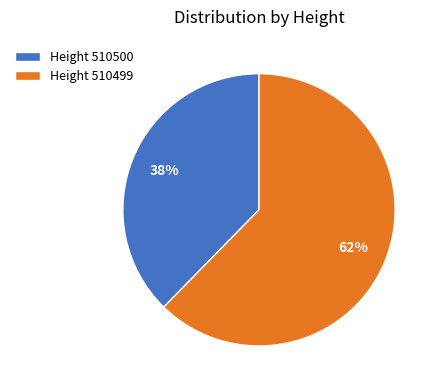

True or false: Height 510499 accounts for 74% of the total.

False